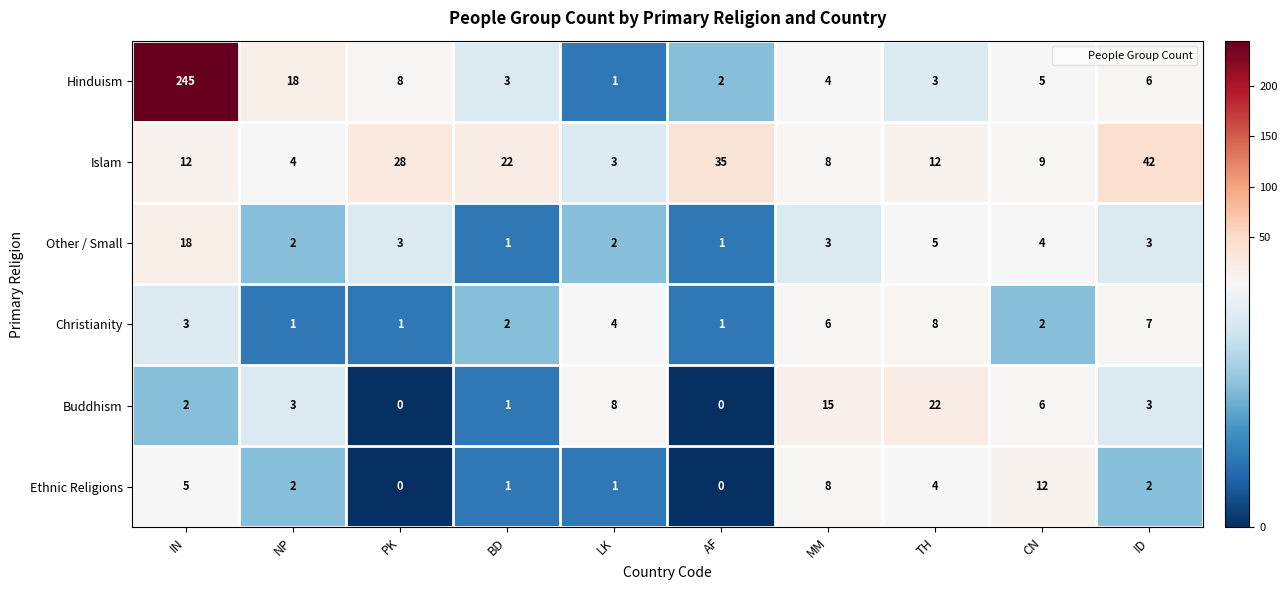

Which series has the widest spread of values?

Hinduism